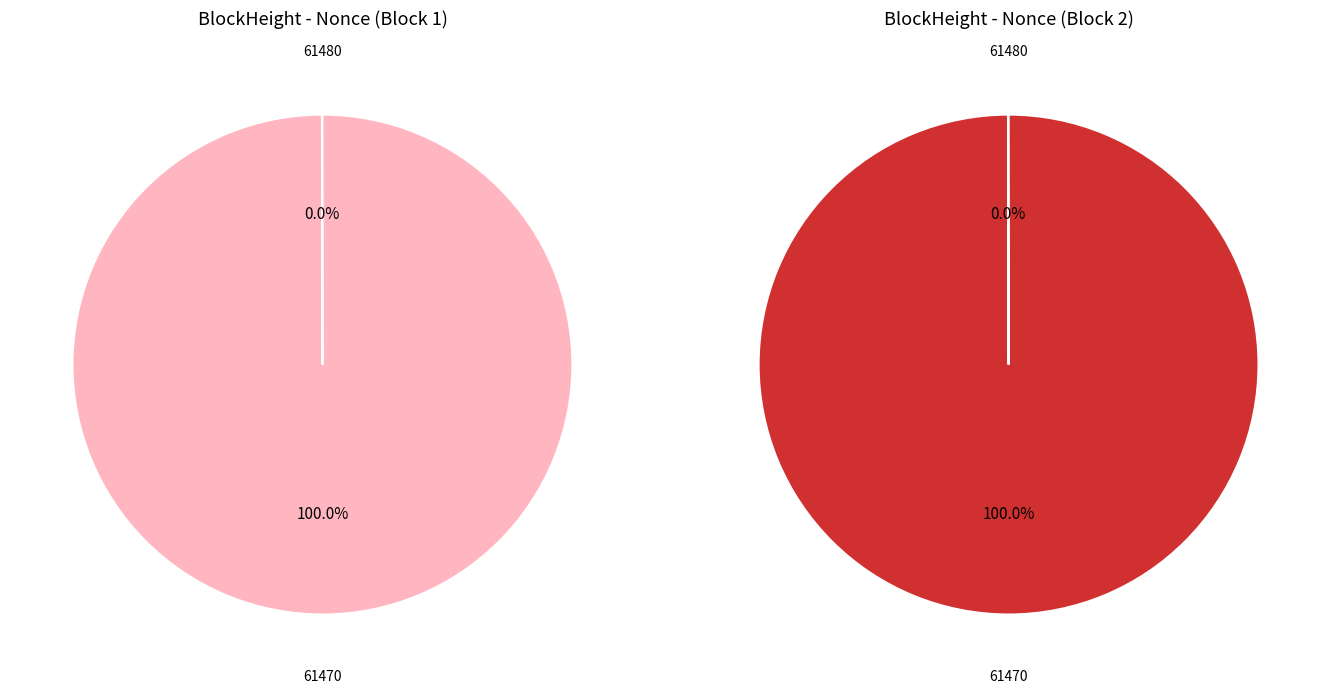

Which category has the smallest portion of the pie?

61480